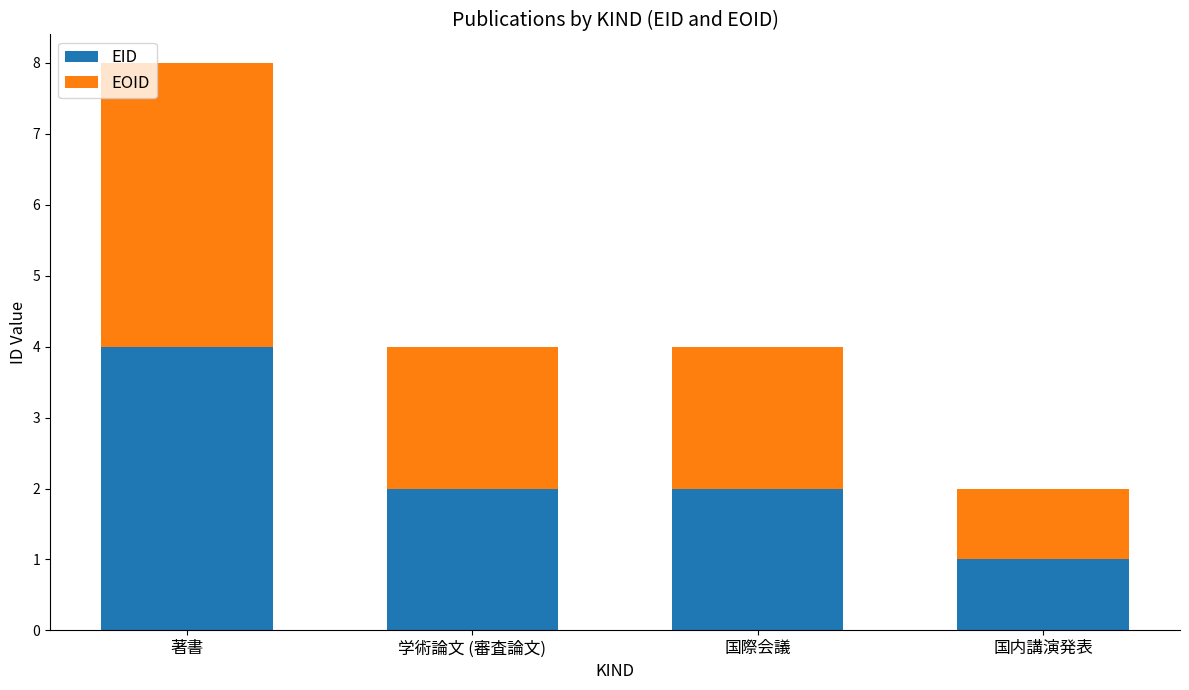

How many EID values are between 2 and 4?

3